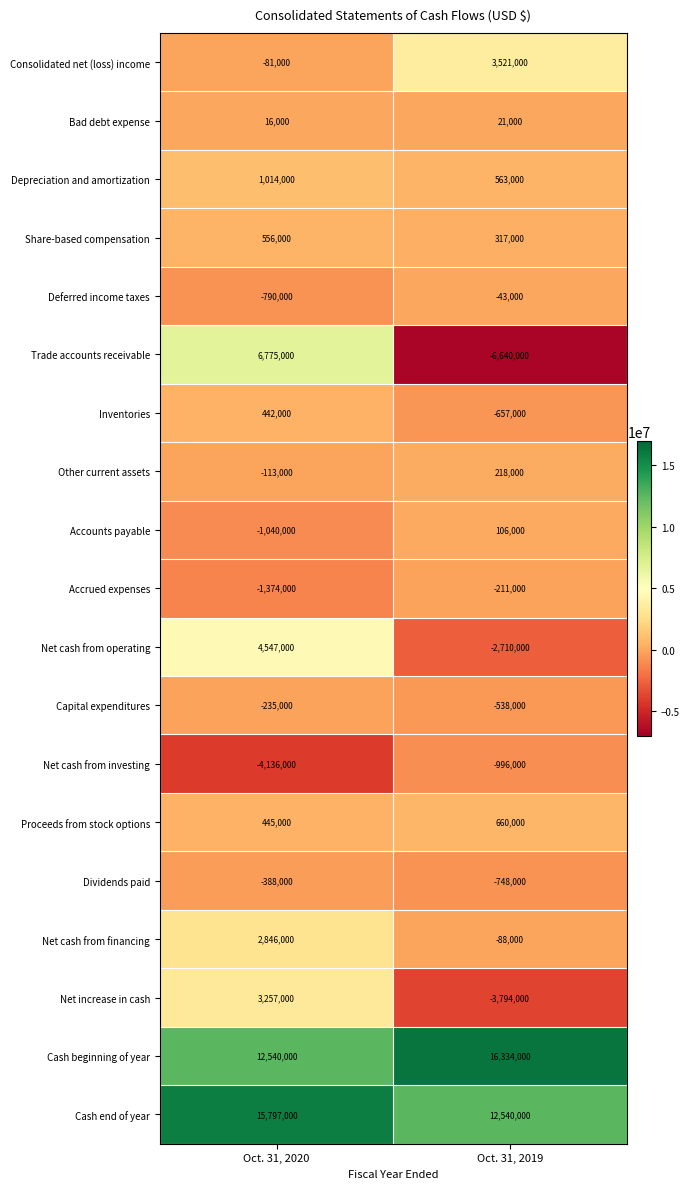

What is the difference between the Accrued expenses values at Oct. 31, 2019 and Oct. 31, 2020?

1163000